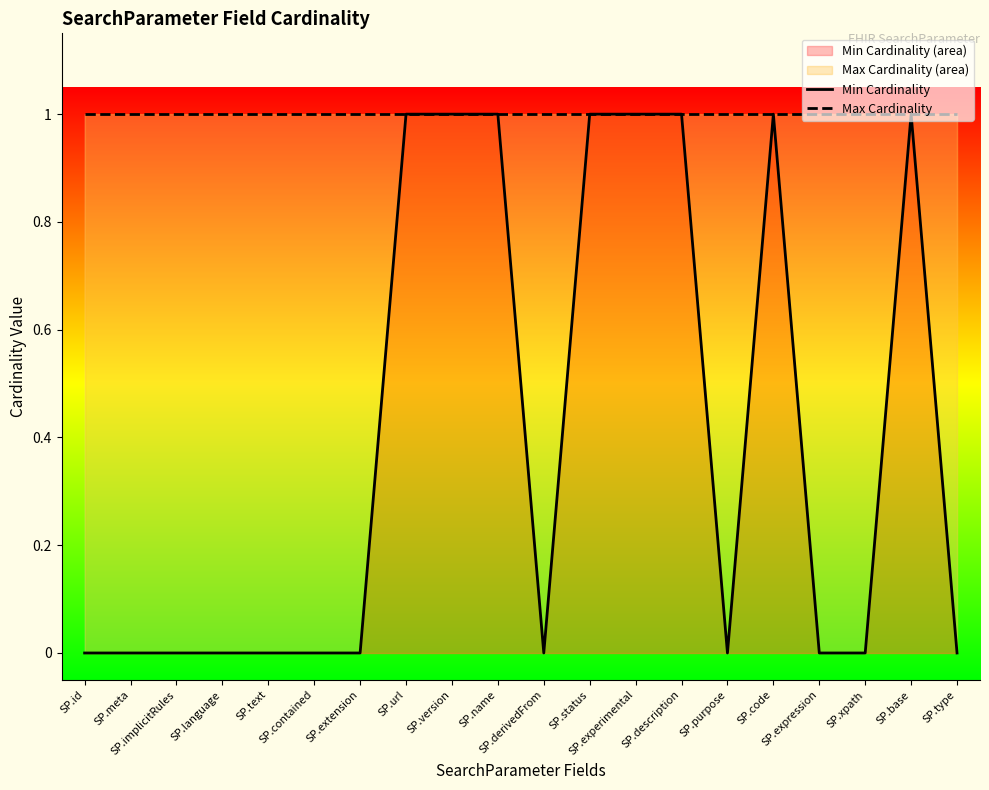

True or false: Max Cardinality and Min Cardinality intersect in this chart.

False